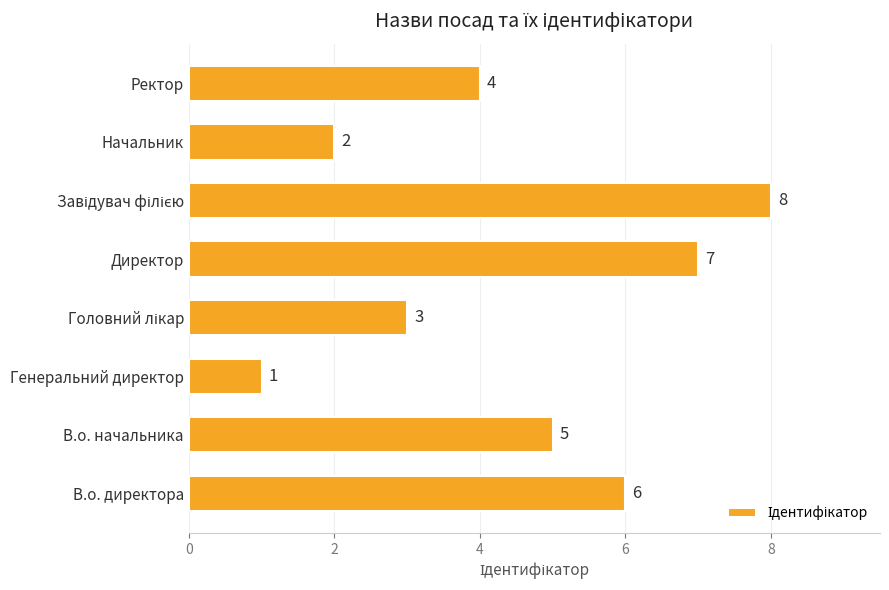

What is the greatest value displayed?

8